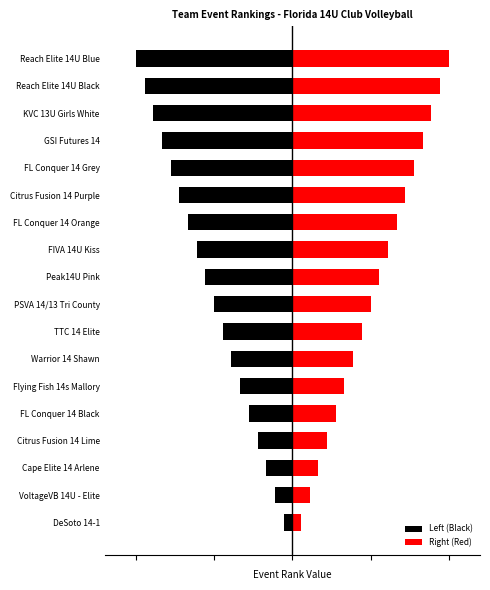

Which series has the largest total across all categories?

Right (Red)